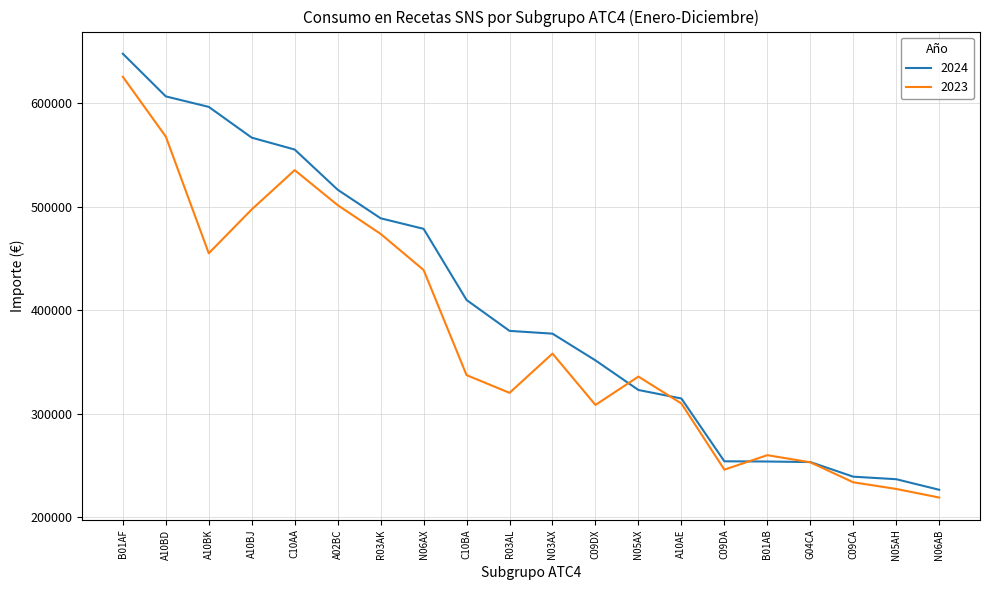

At how many categories does at least one series exceed 279604?

14